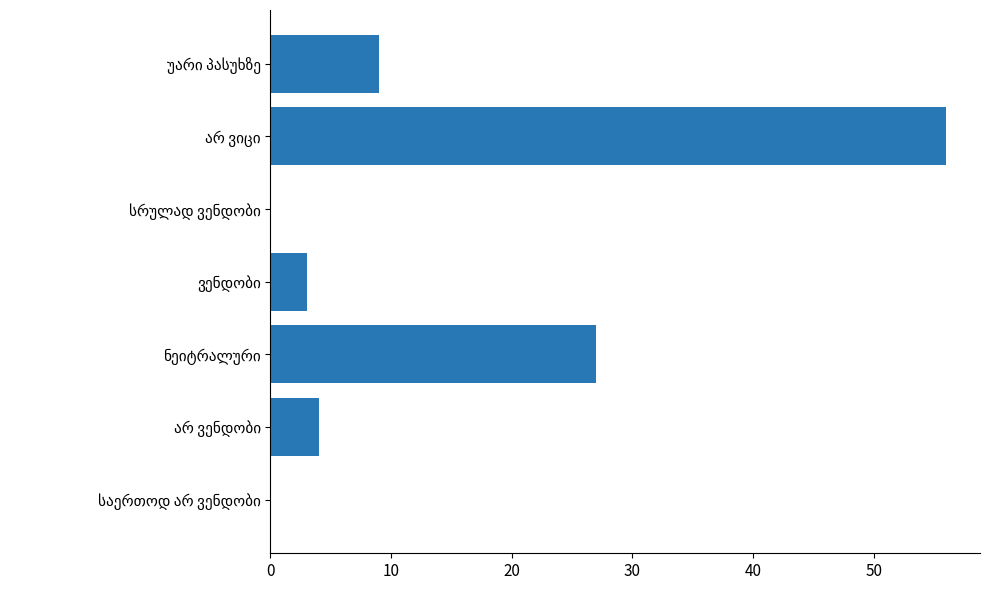

What is the sum of all values?

99